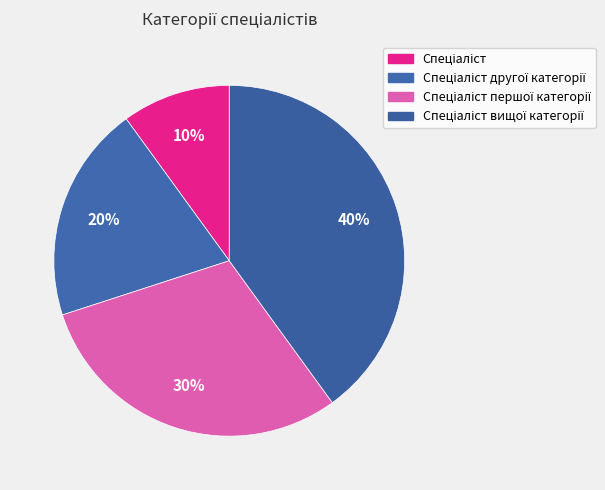

To the nearest percent, what is the average slice percentage?

25%